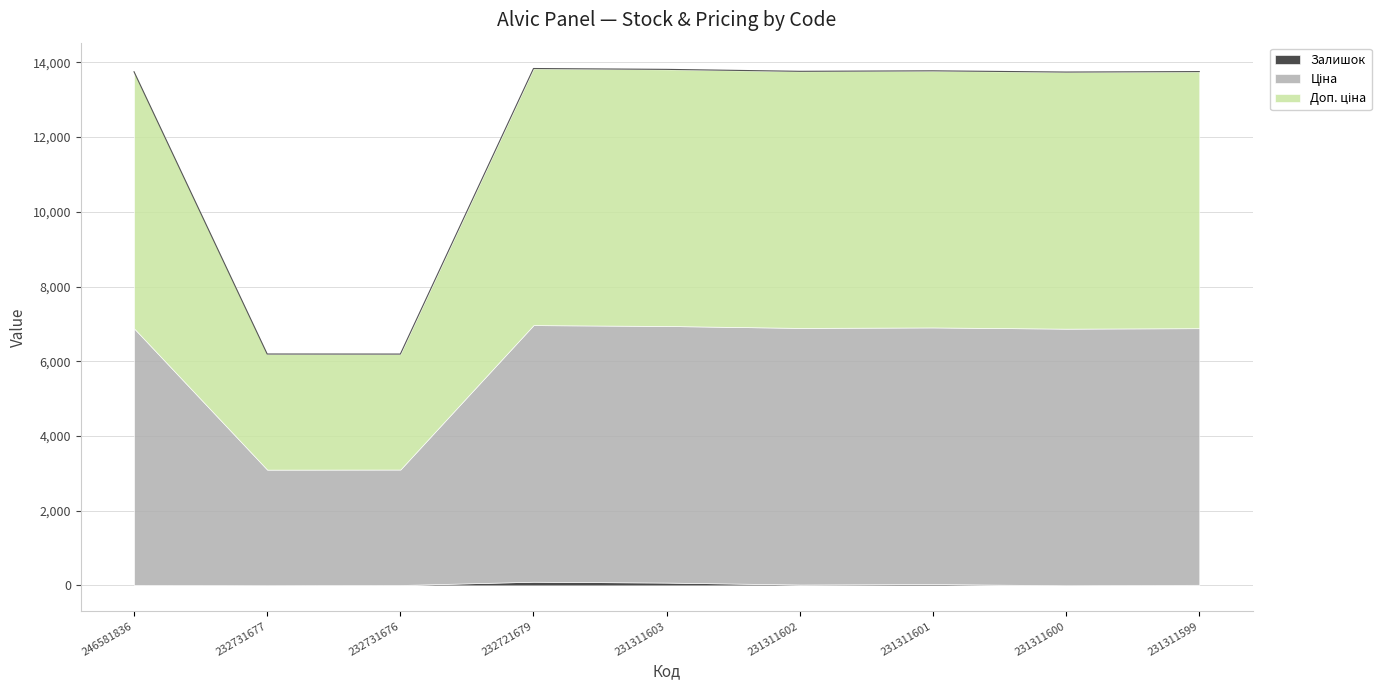

How many lines are shown in the chart?

3